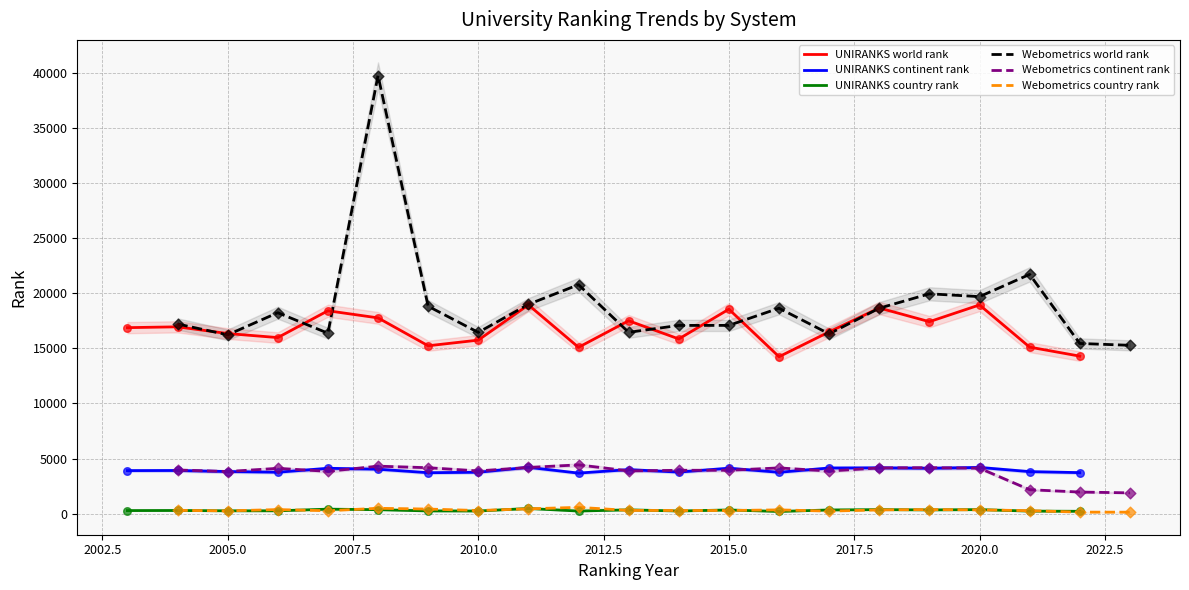

At how many categories does at least one series exceed 2591?

20